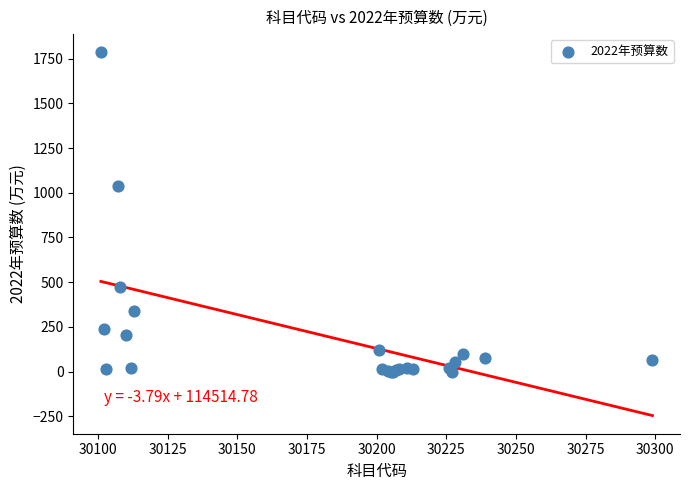

What Y value in the scatter plot is closest to 892?

1035.2